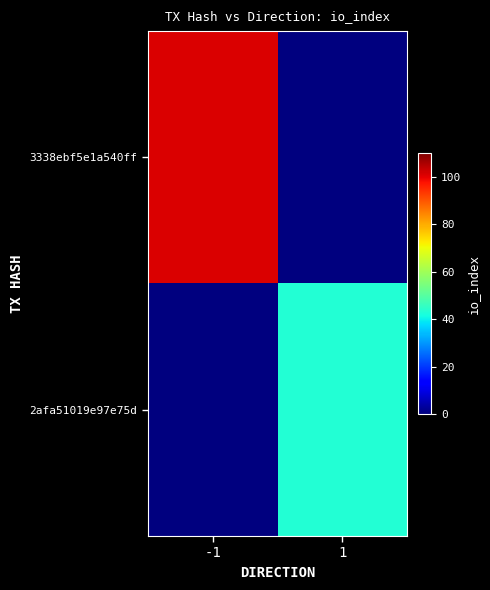

Which series has the widest spread of values?

3338ebf5e1a540ff